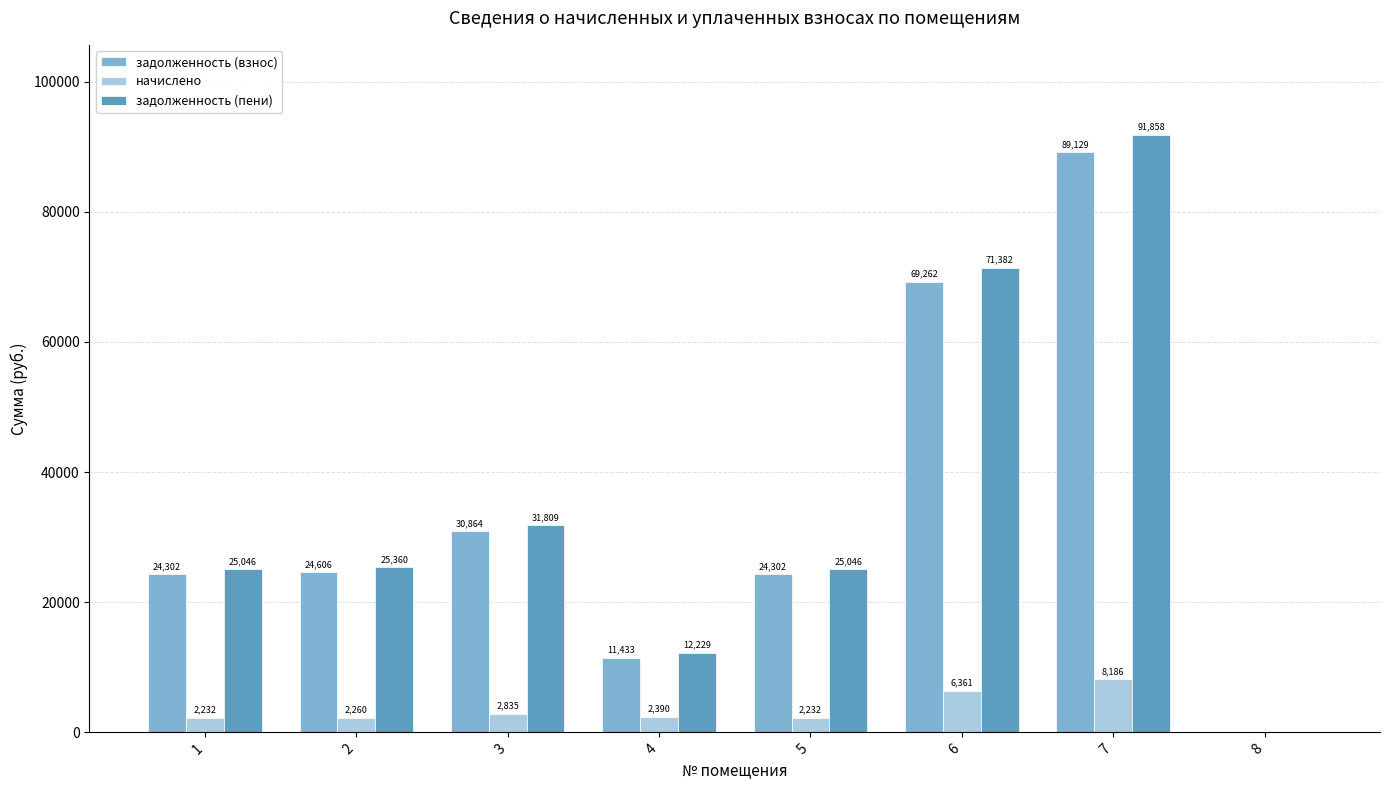

How many values in the задолженность (пени) series exceed 25359?

4